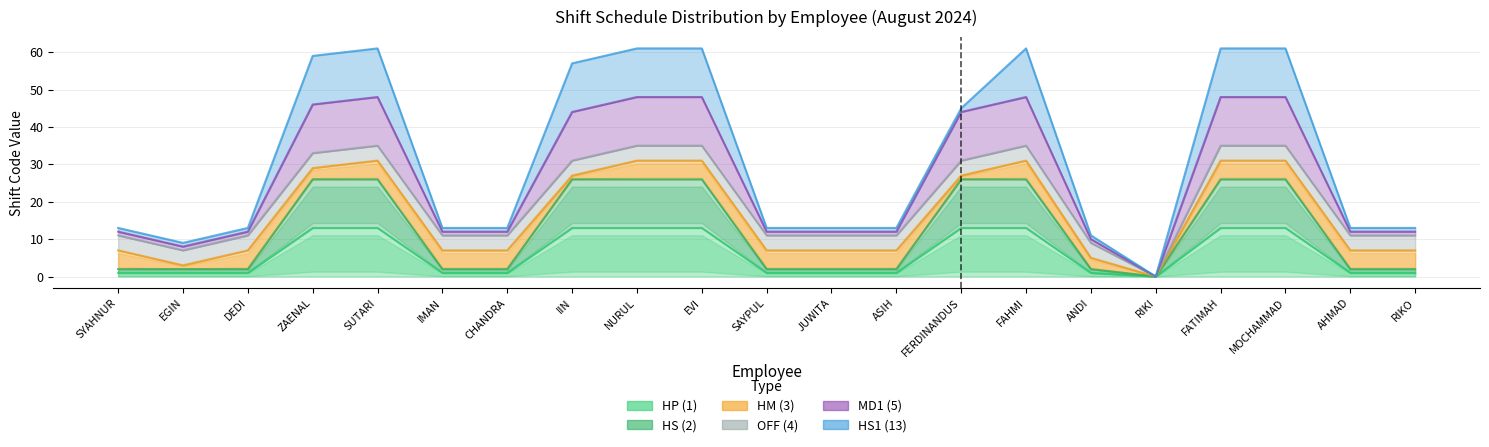

In MD1 (5), how many points are lower than both neighbors (excluding endpoints)?

2